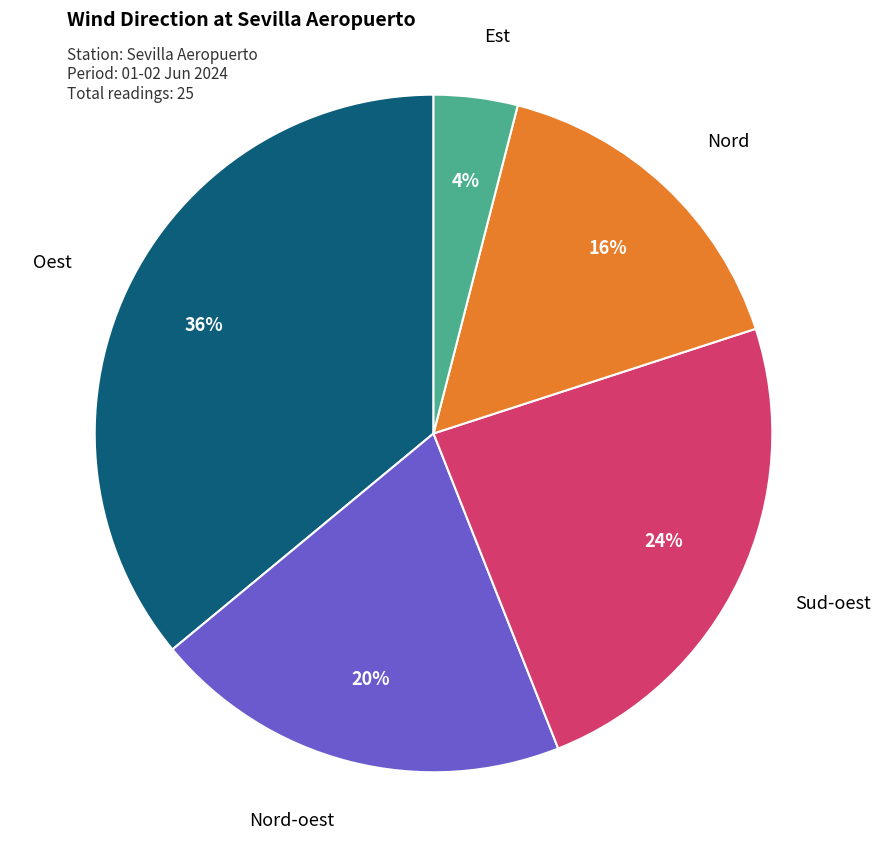

Is there a majority slice in this chart?

No